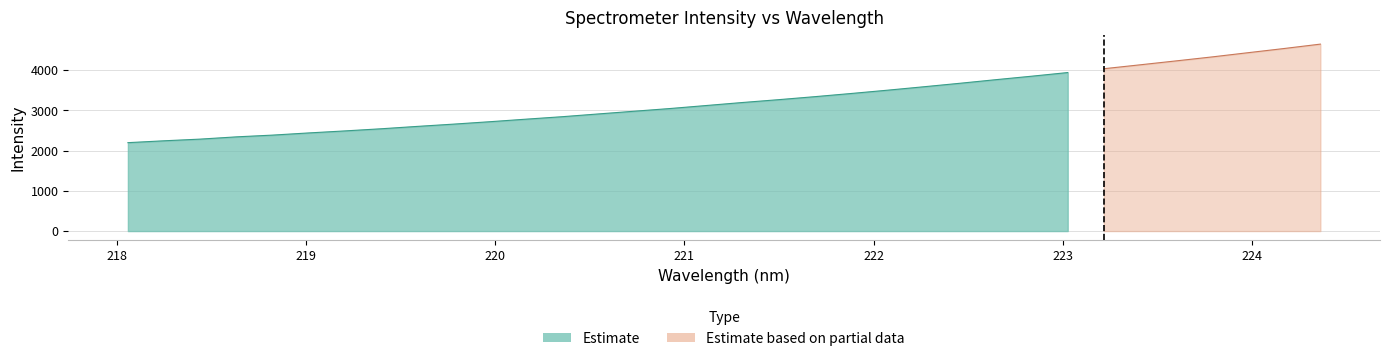

What value does the data have at 6?

2487.1